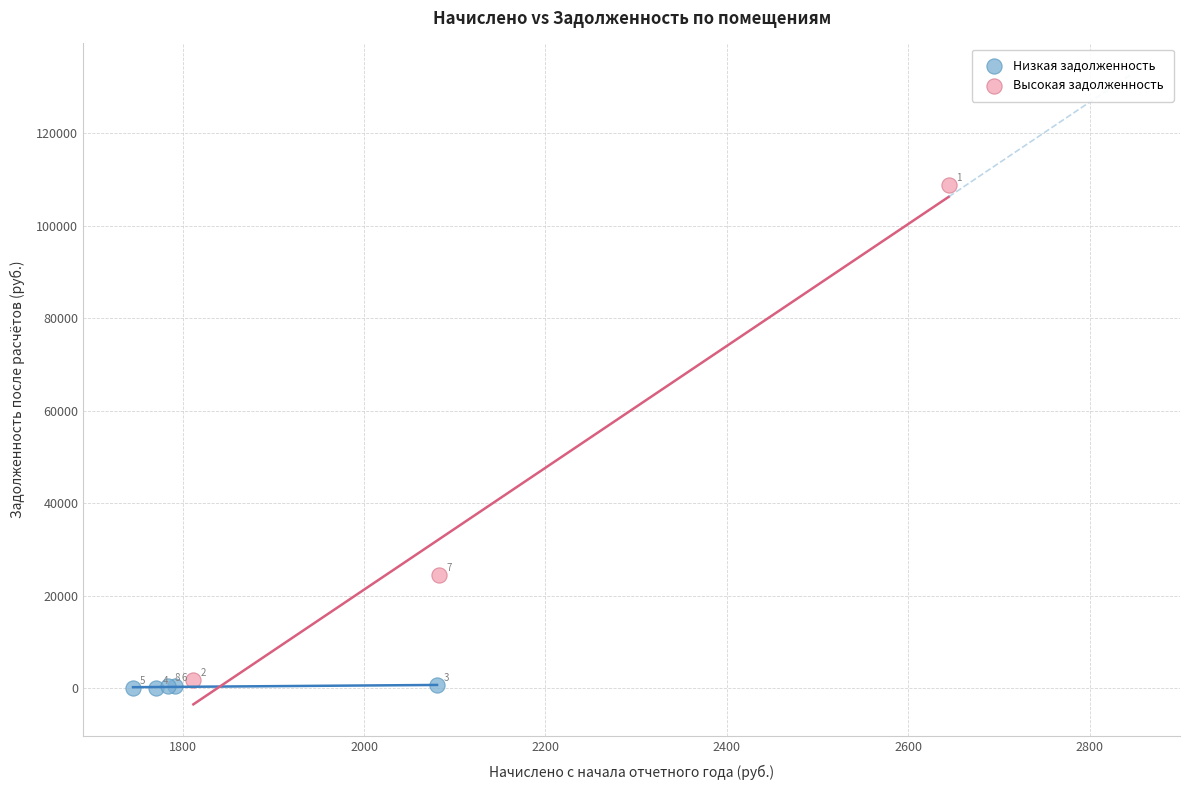

Which series contains the lowest Y value?

Низкая задолженность